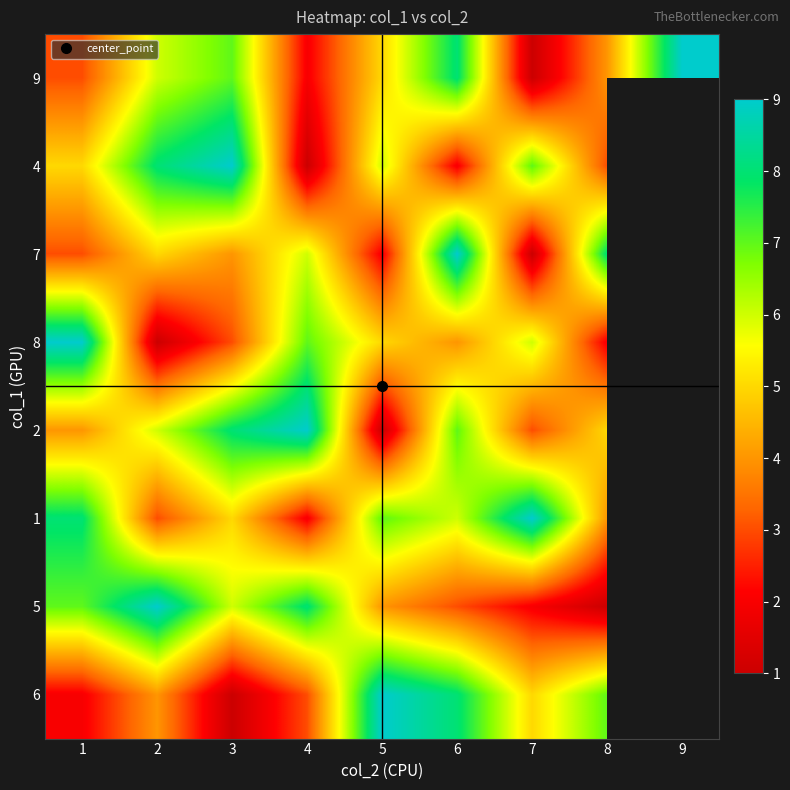

Is the value of 1 at 6 greater than the value of 4 at 2?

No